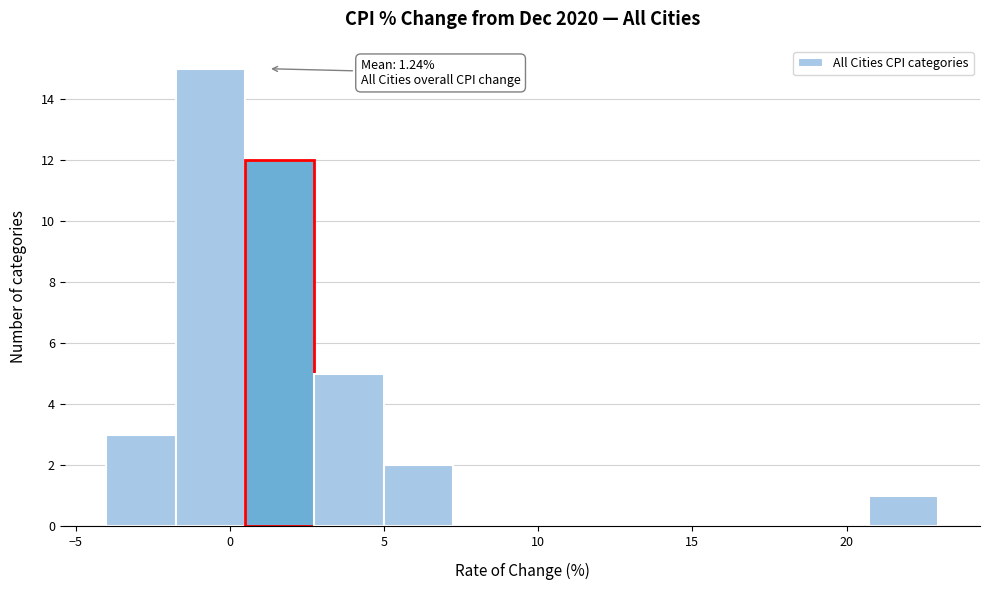

Which range on the x-axis has the tallest bar?

-2.0 to 0.5